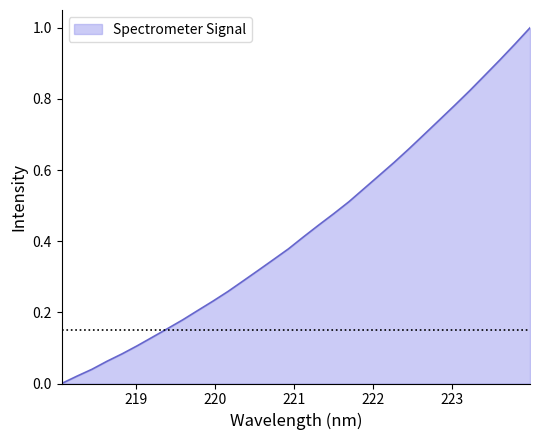

What is the maximum value shown in the chart?

1.0